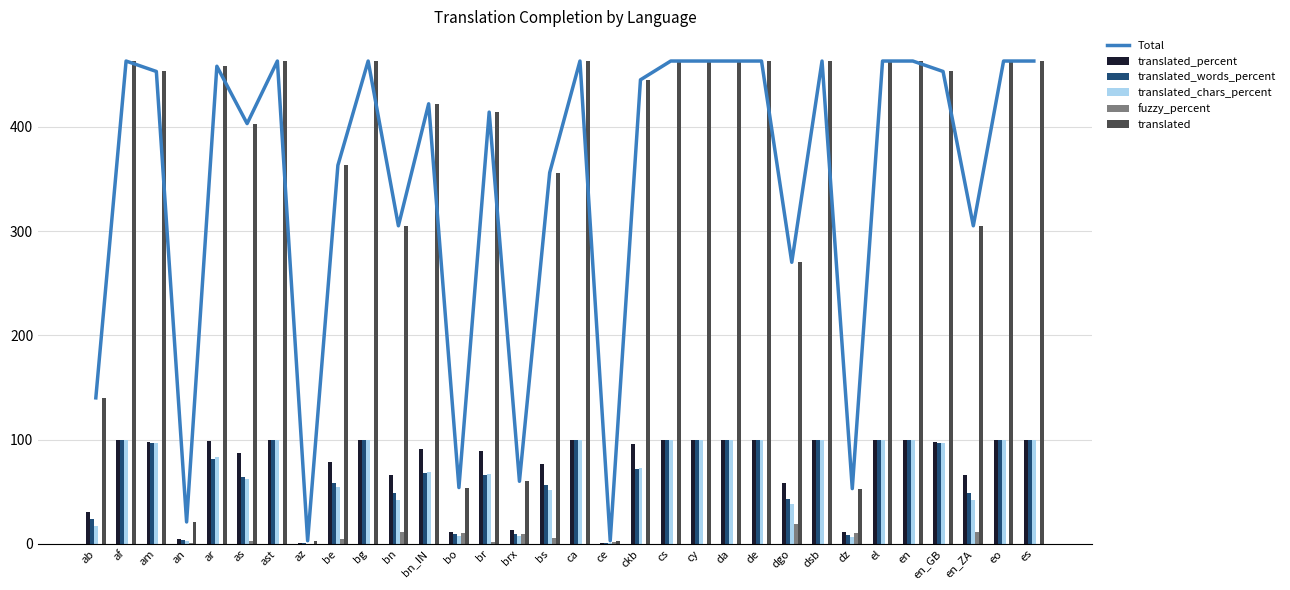

Does the chart contain any negative values?

No